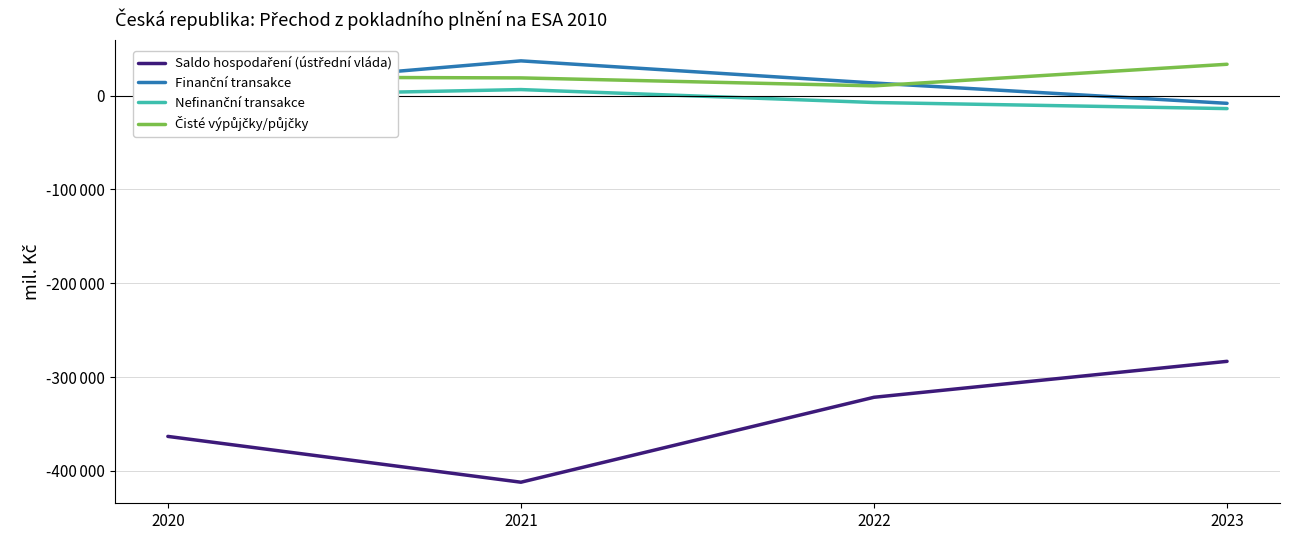

Does the chart display data point markers on the line(s)?

No